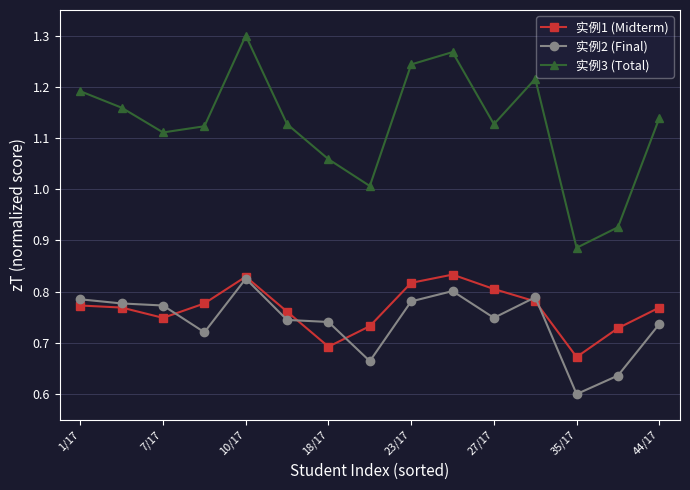

True or false: 实例3 (Total) and 实例2 (Final) intersect in this chart.

False